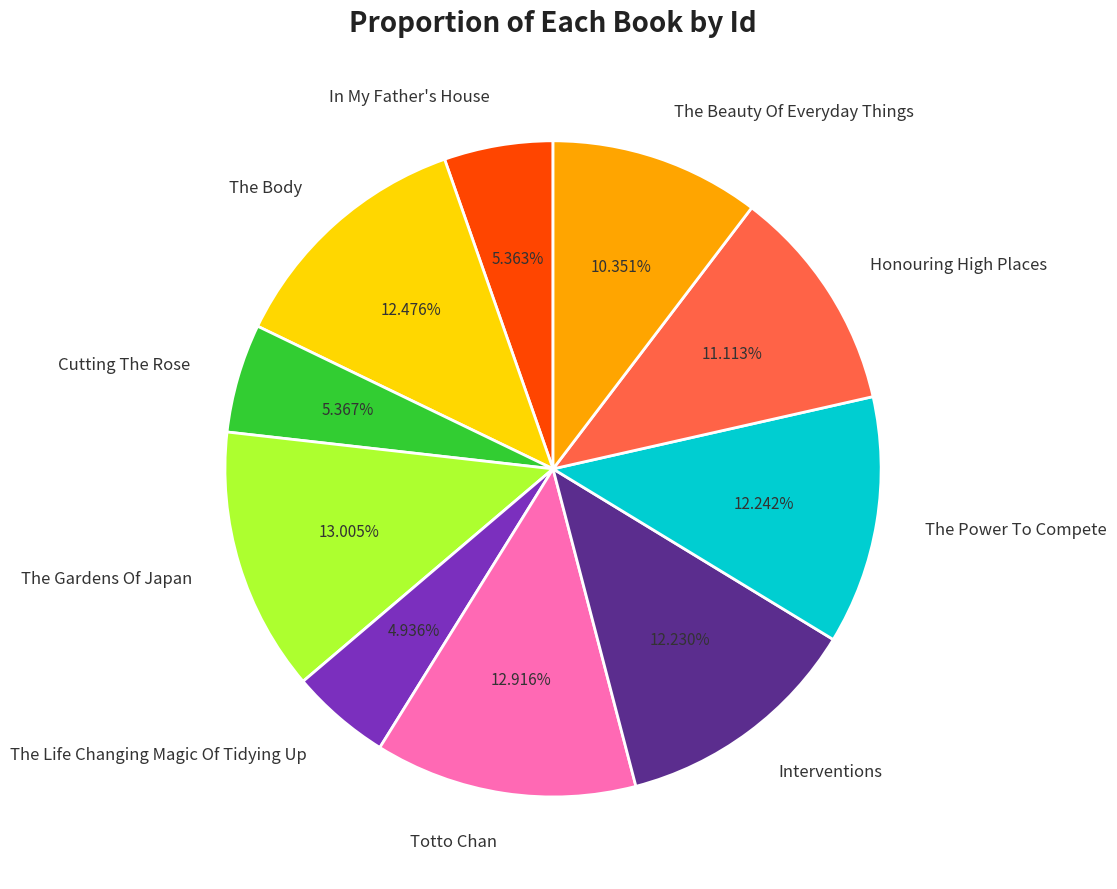

To the nearest percent, what percentage of the pie is The Life Changing Magic Of Tidying Up?

5%